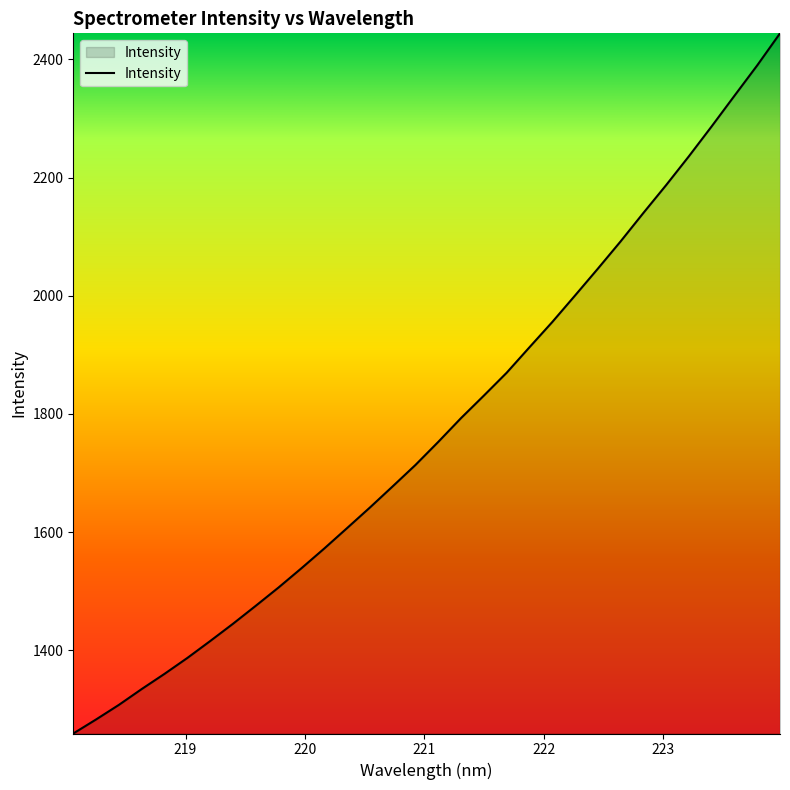

What is the smallest value displayed?

1259.2